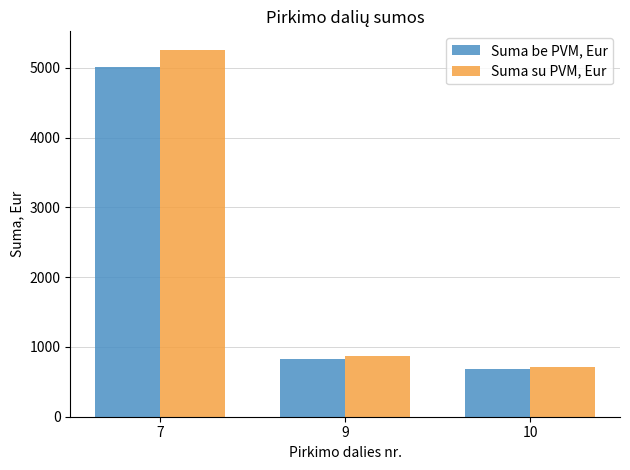

What is the total value across all series at 7?

10270.5